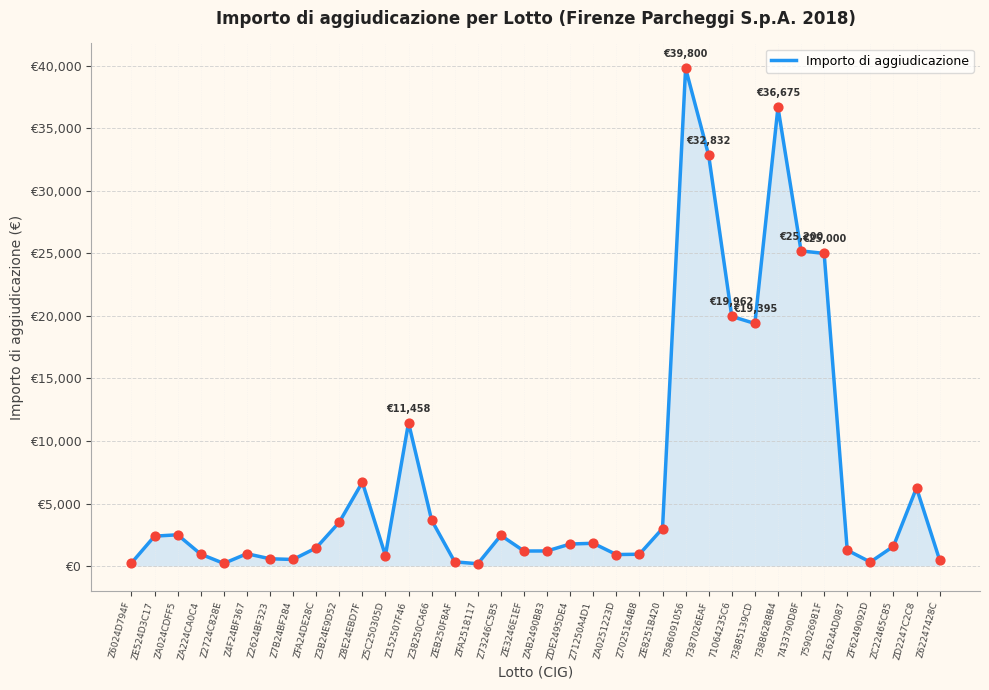

What is the change in value from Z8E24EBD7F to 759026981F?

+18300.0